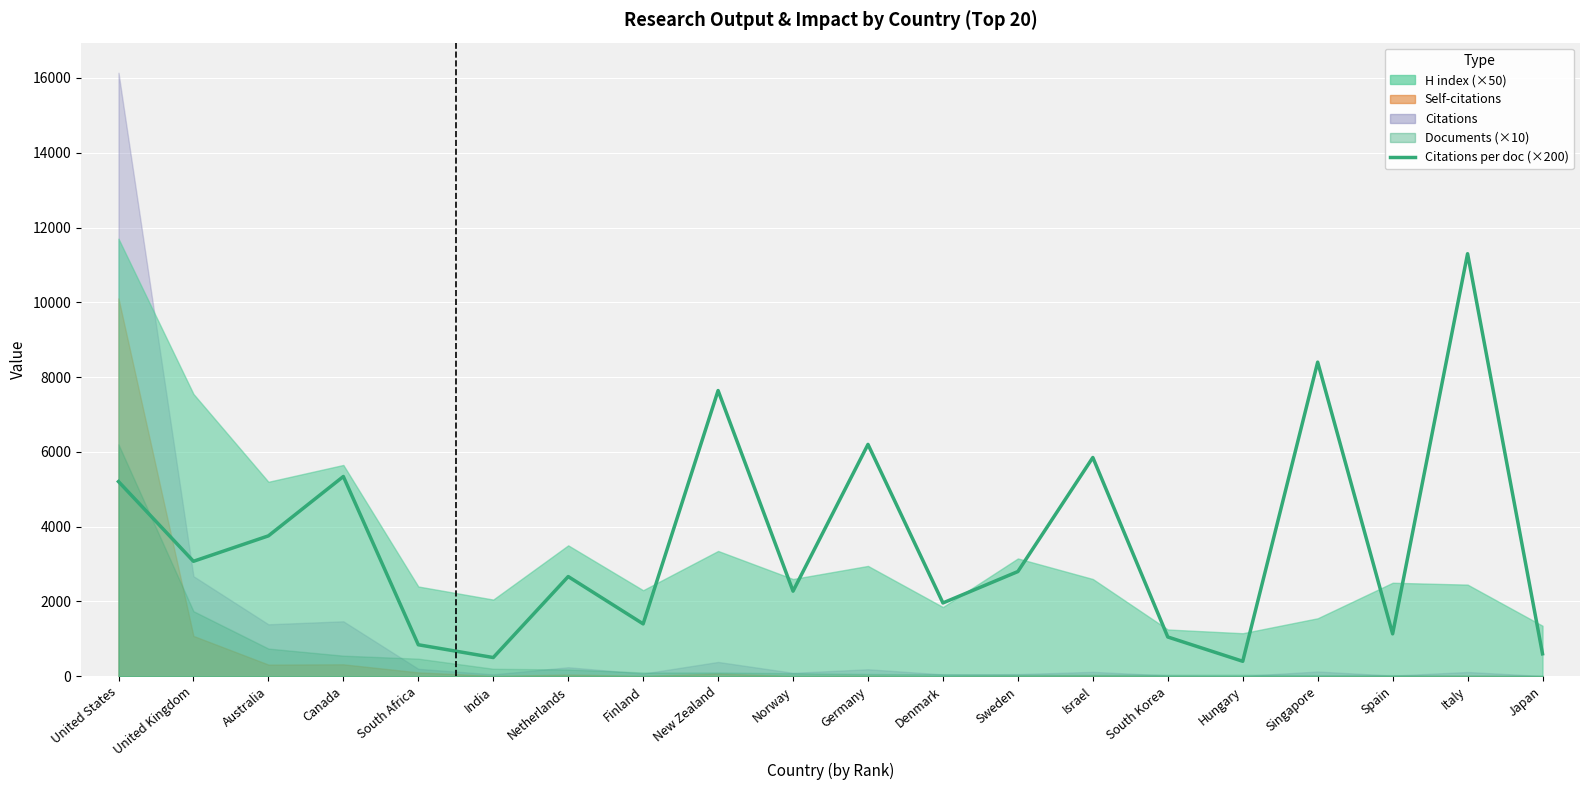

What is the label of the 20th point from the left?

Japan